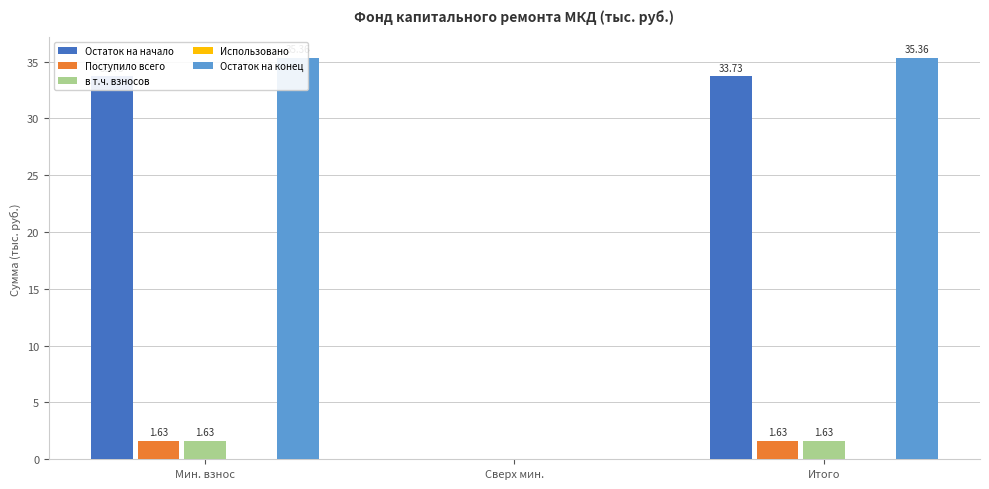

At which category does the chart reach its peak across all series?

Мин. взнос